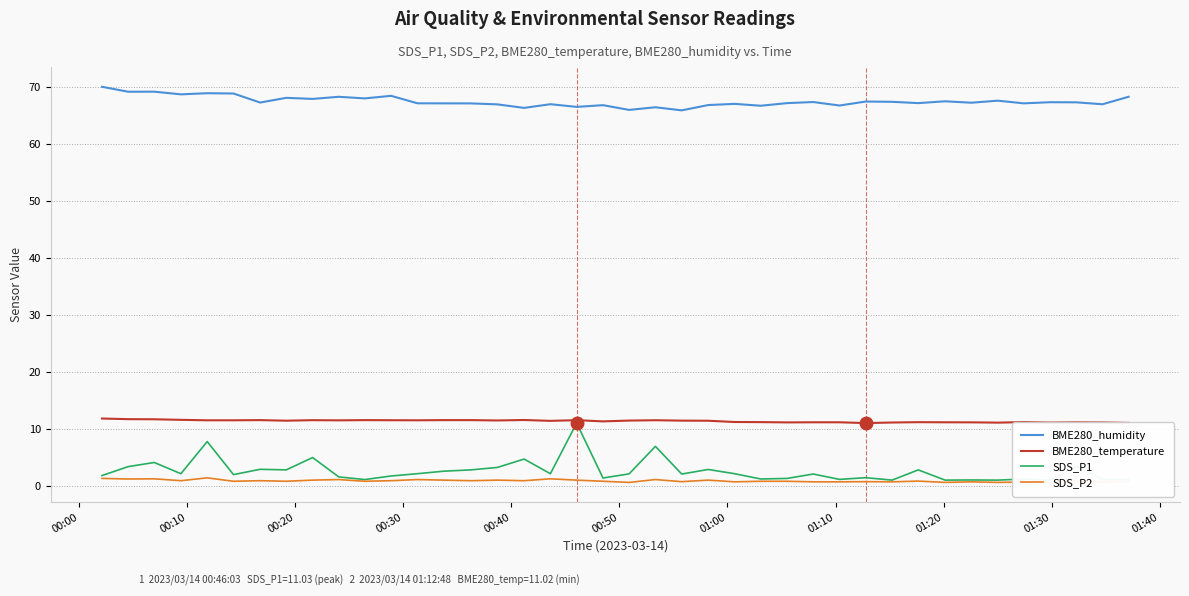

True or false: SDS_P2 and SDS_P1 cross at least once.

False